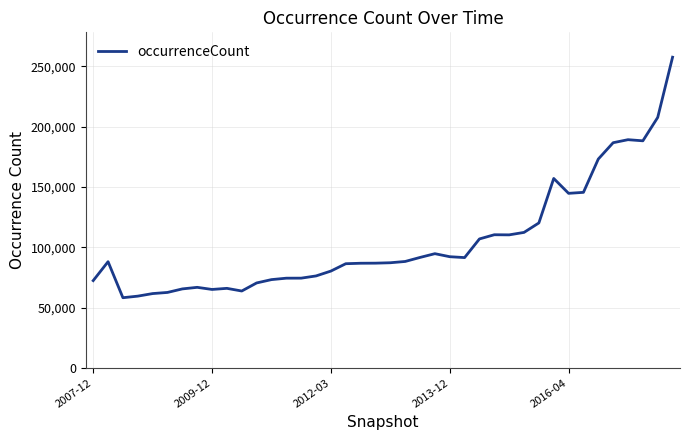

What is the difference between the maximum and minimum values?

199309